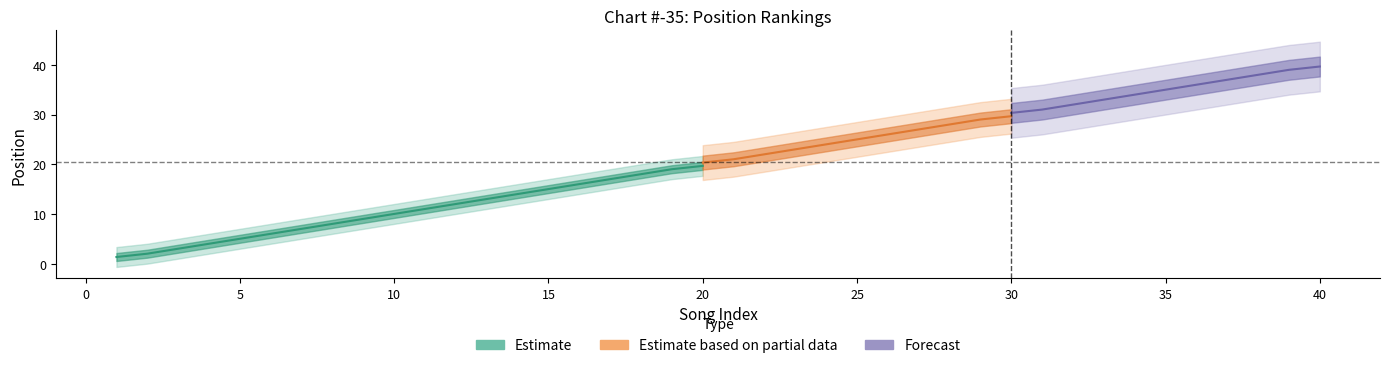

What is the approximate value at 39, to the nearest 5?

40